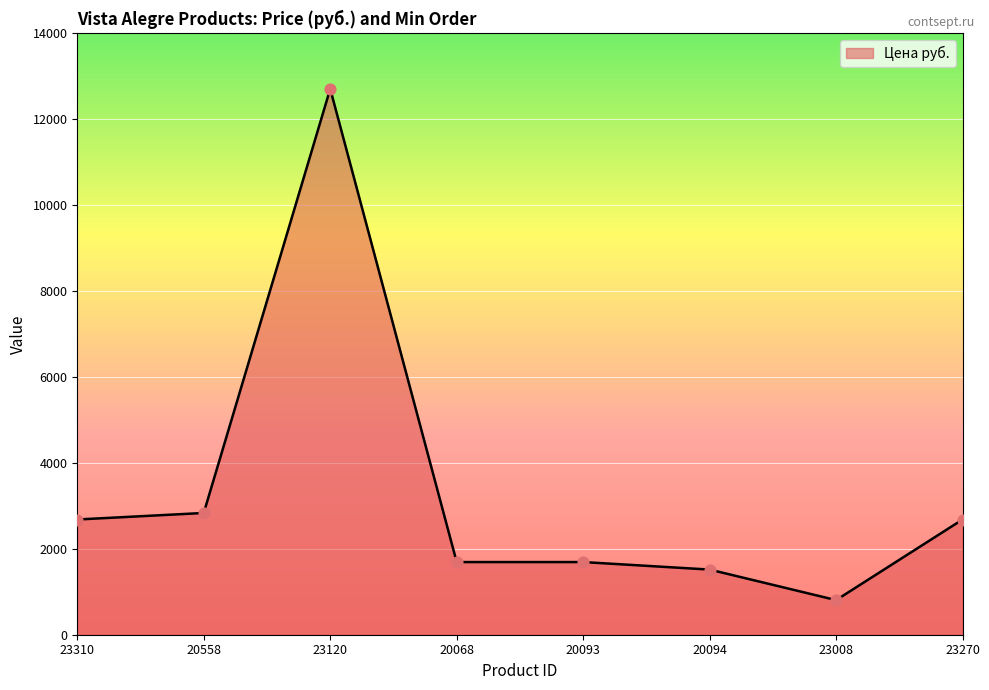

Which has a higher value, 23270 or 23008?

23270